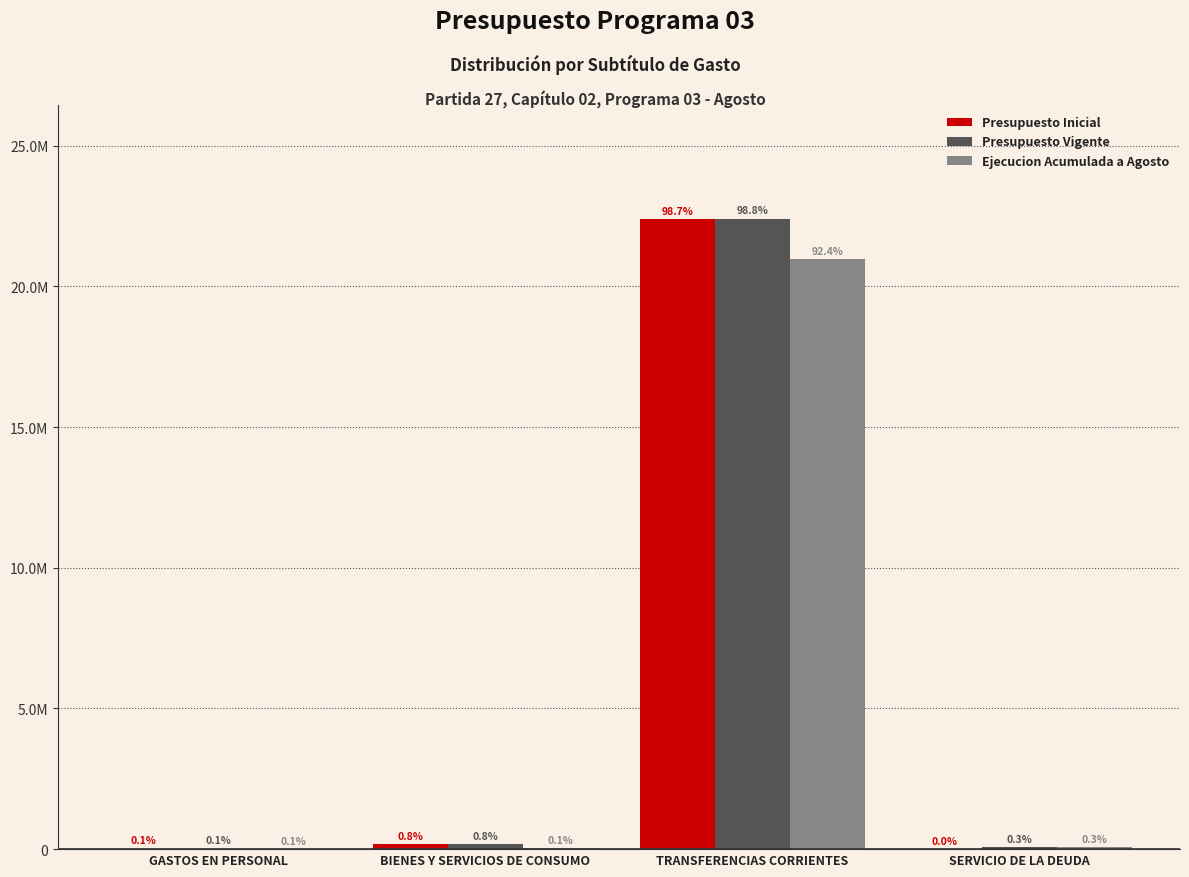

List the labels in order of Ejecucion Acumulada a Agosto value, largest first.

TRANSFERENCIAS CORRIENTES, SERVICIO DE LA DEUDA, BIENES Y SERVICIOS DE CONSUMO, GASTOS EN PERSONAL